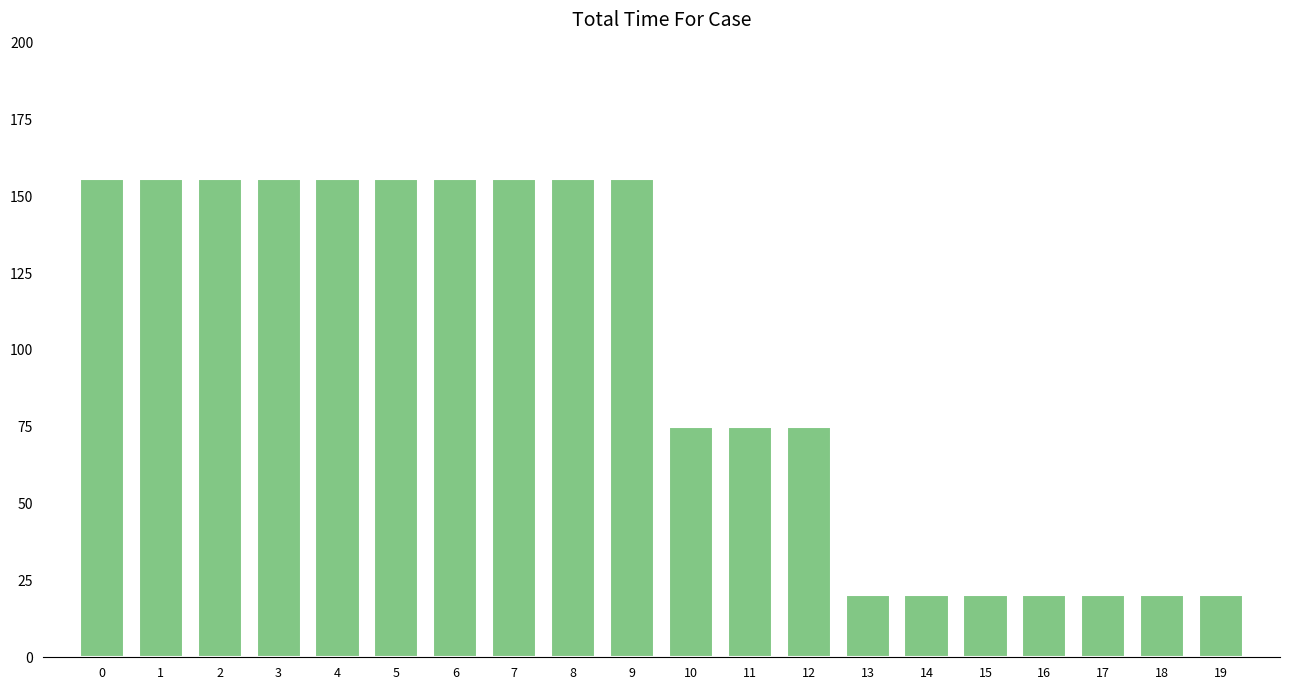

What is the smallest value displayed?

20.4